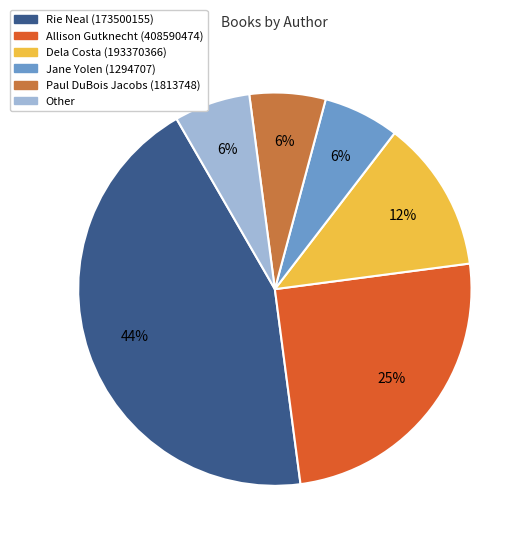

To the nearest percent, what is the difference between the Dela Costa (193370366) and Other slice percentages?

6%